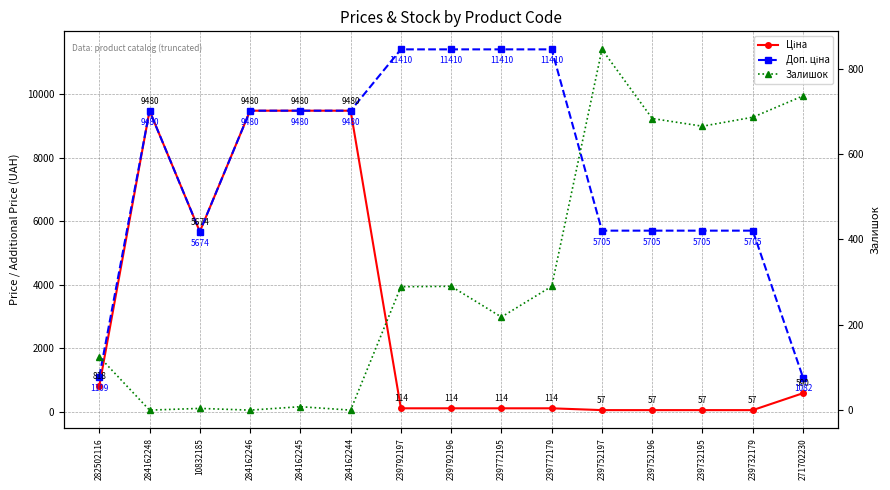

At which label is Доп. ціна closest to 6245?

239752197